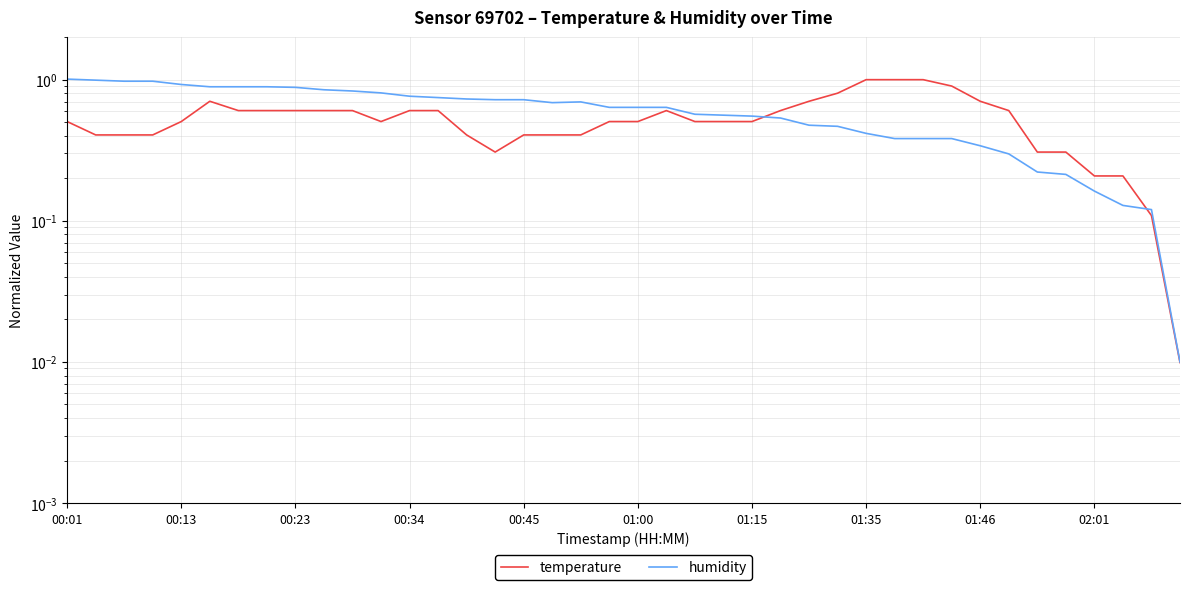

Is it true that humidity equals 0.7 at 15?

True